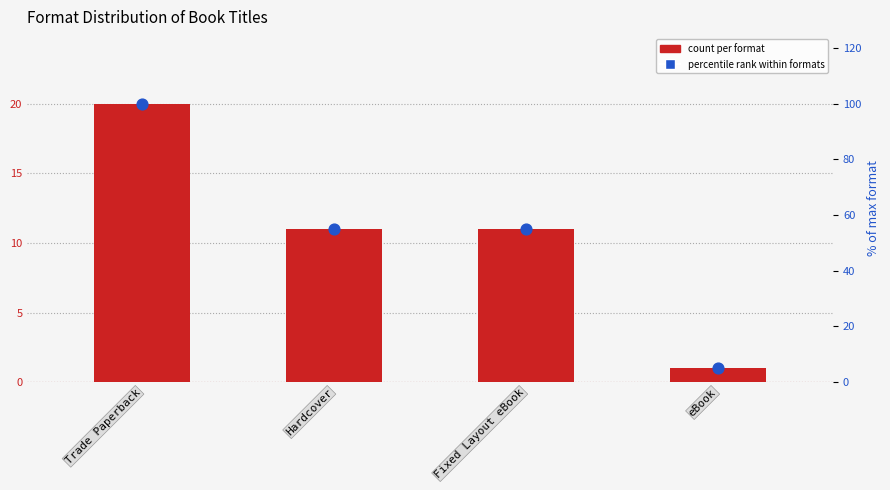

At how many categories does at least one series exceed 16?

3